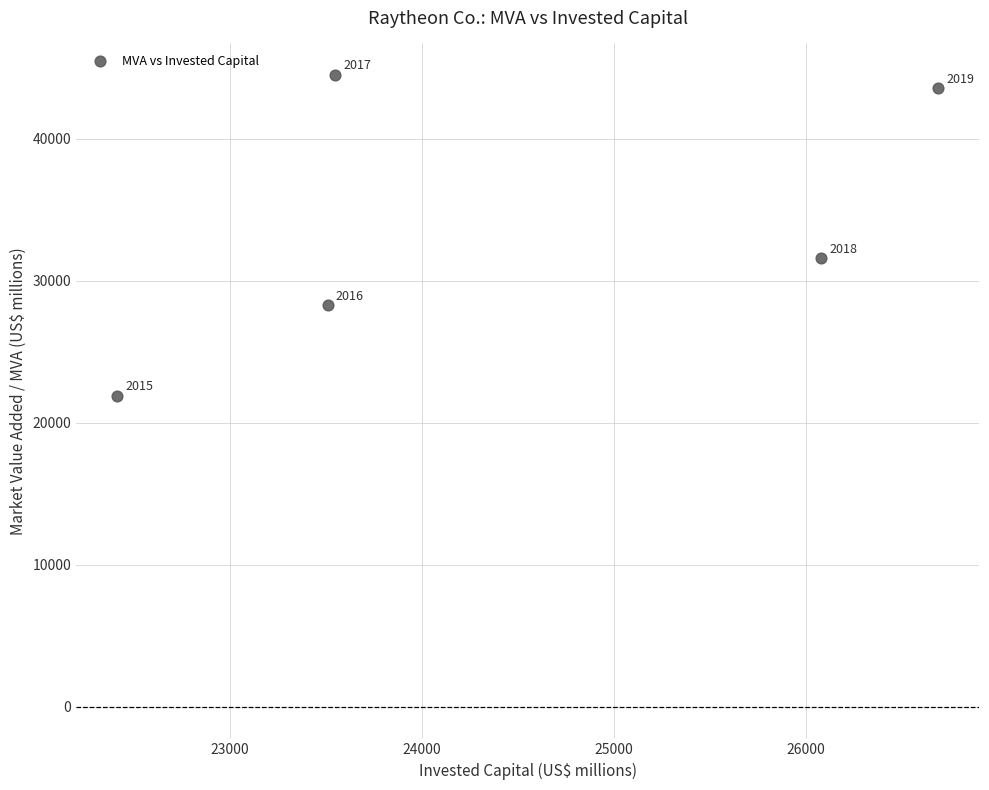

What is the average Y value?

33975